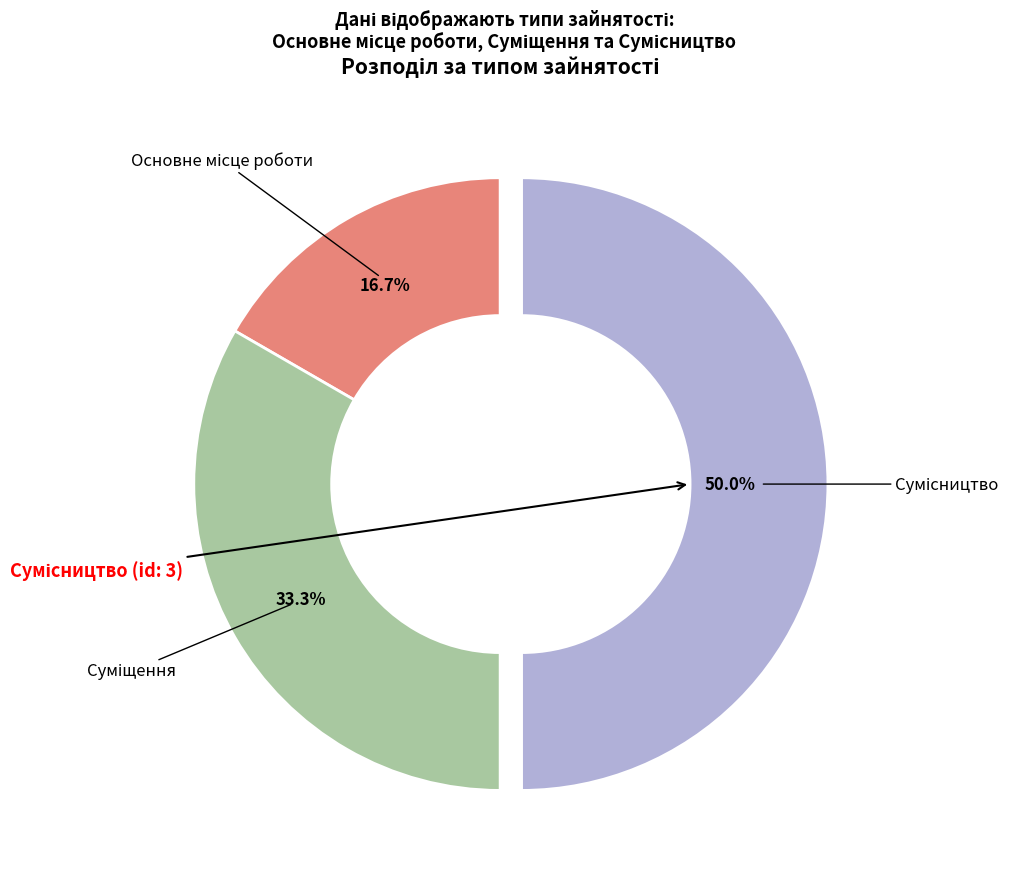

How many segments does this pie chart have?

3